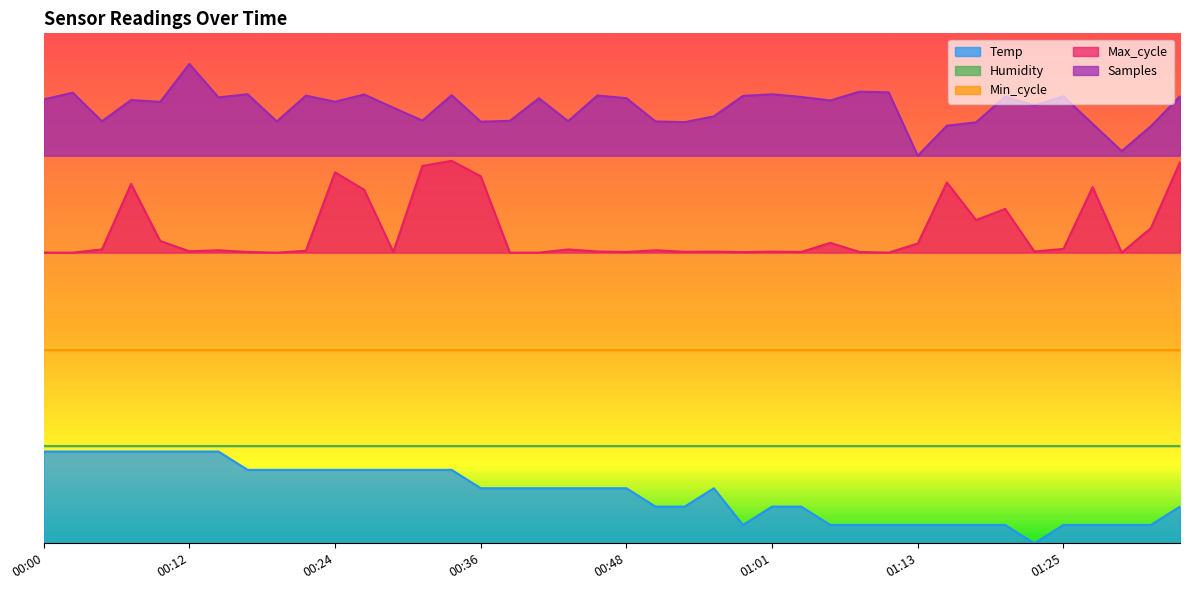

True or false: Samples and Max_cycle intersect in this chart.

False